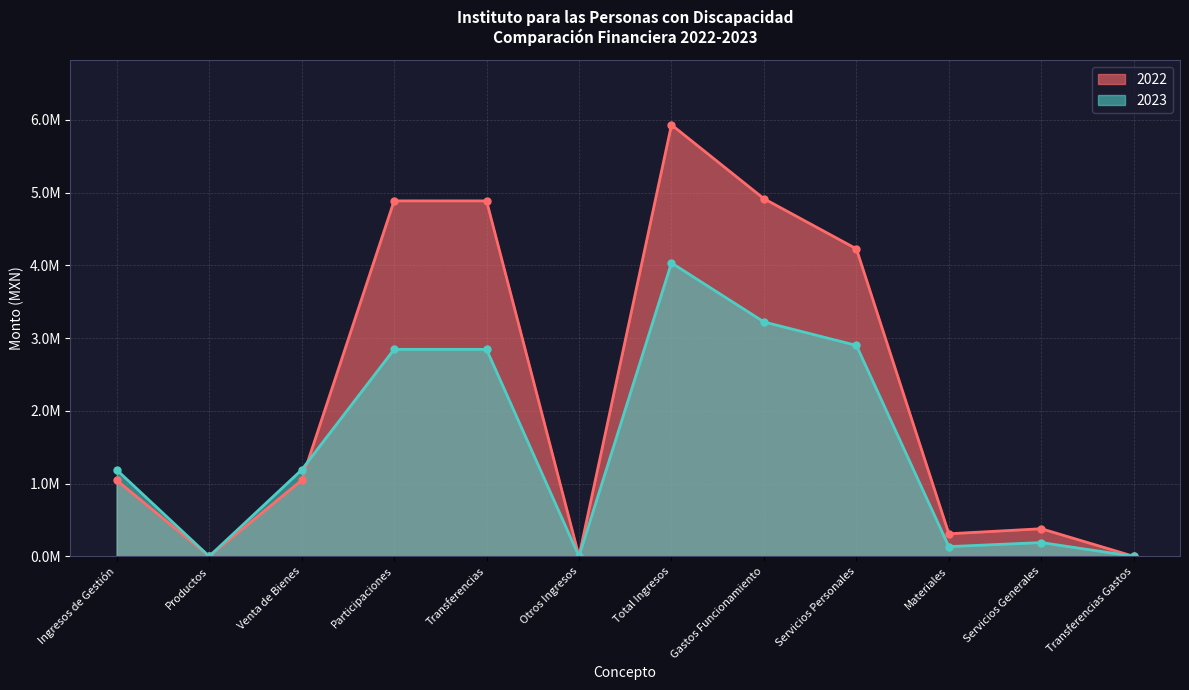

How many intersections are there between 2023 and 2022?

3